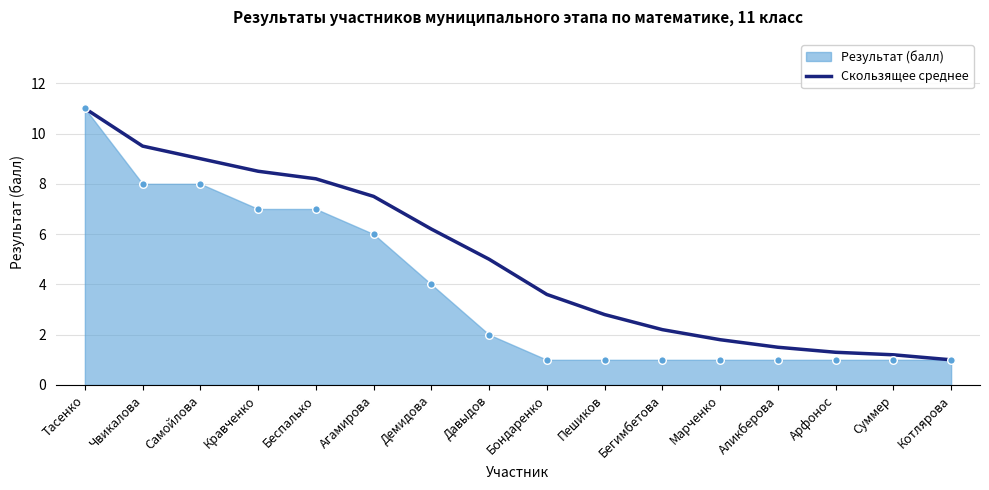

Between Тасенко and Марченко, which is larger?

Тасенко